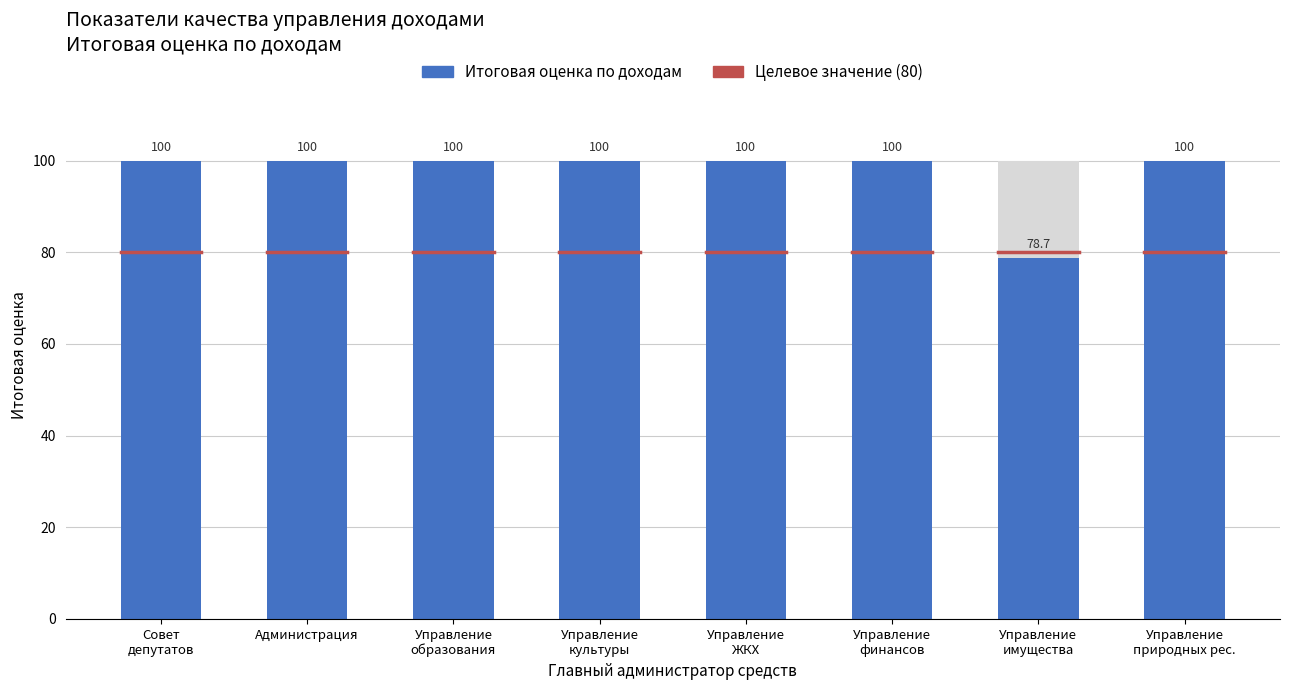

Rank the categories by value from highest to lowest.

Совет
депутатов, Администрация, Управление
образования, Управление
культуры, Управление
ЖКХ, Управление
финансов, Управление
природных рес., Управление
имущества